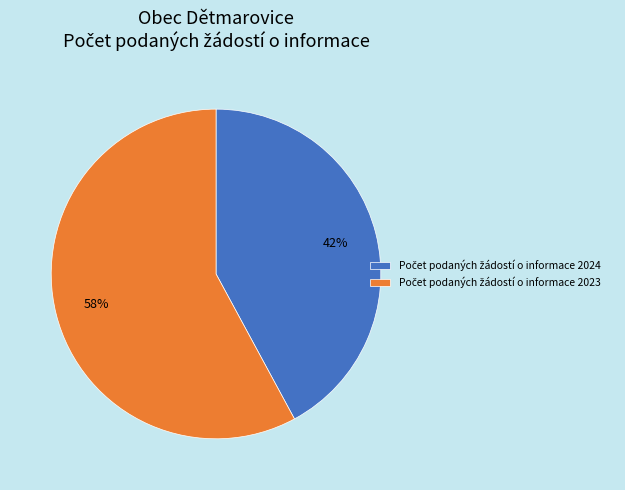

To the nearest percent, what is the average slice percentage?

50%